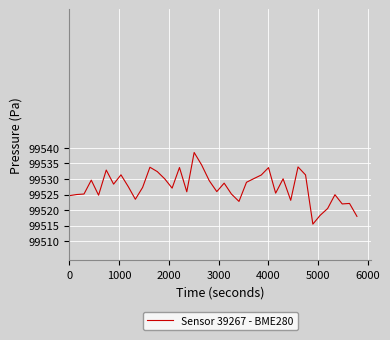

What is the minimum value shown in the chart?

99515.5